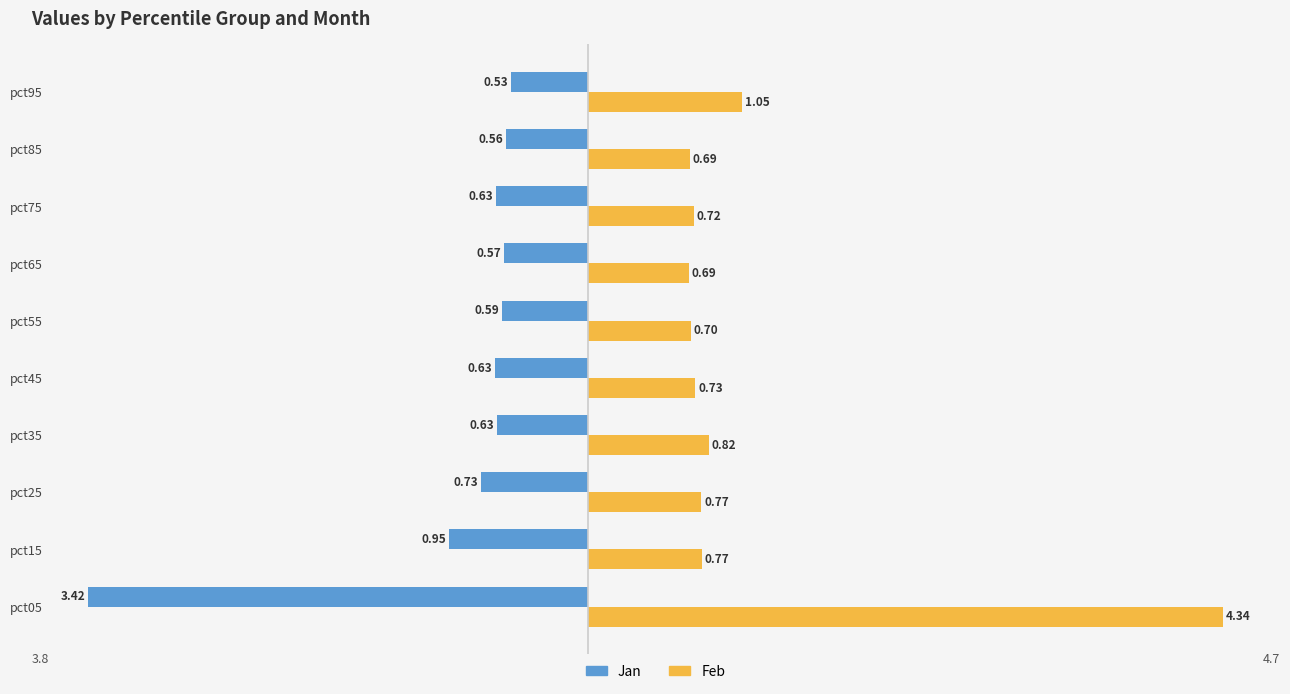

What is the difference between the maximum and minimum values in the Jan series?

2.9